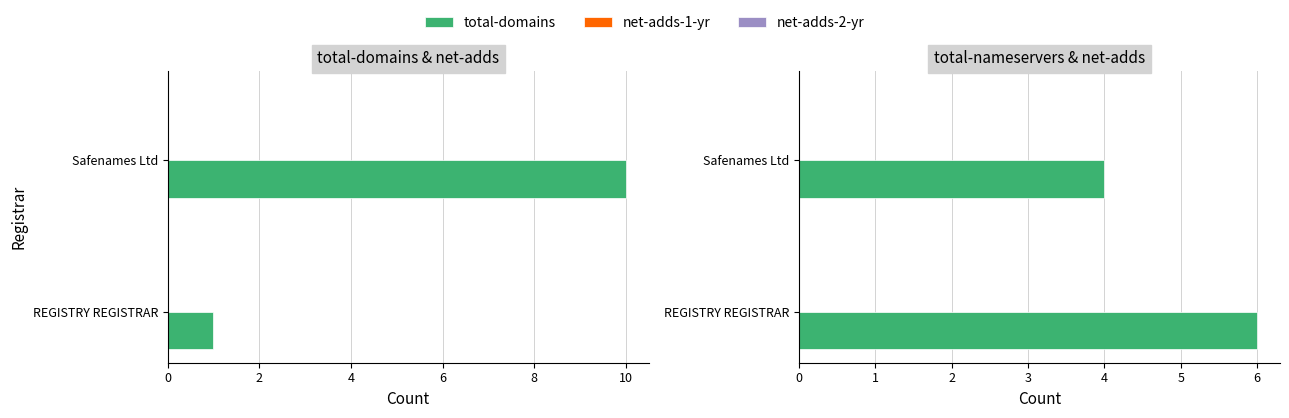

Which series has the widest spread of values?

total-domains